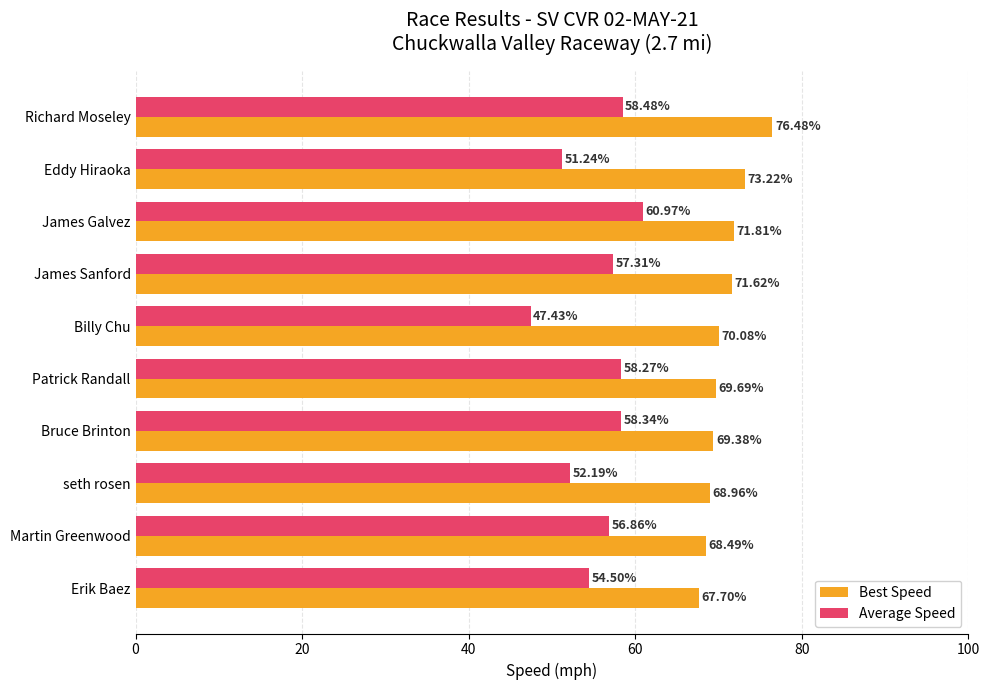

Which category has the lowest value across all series?

Billy Chu